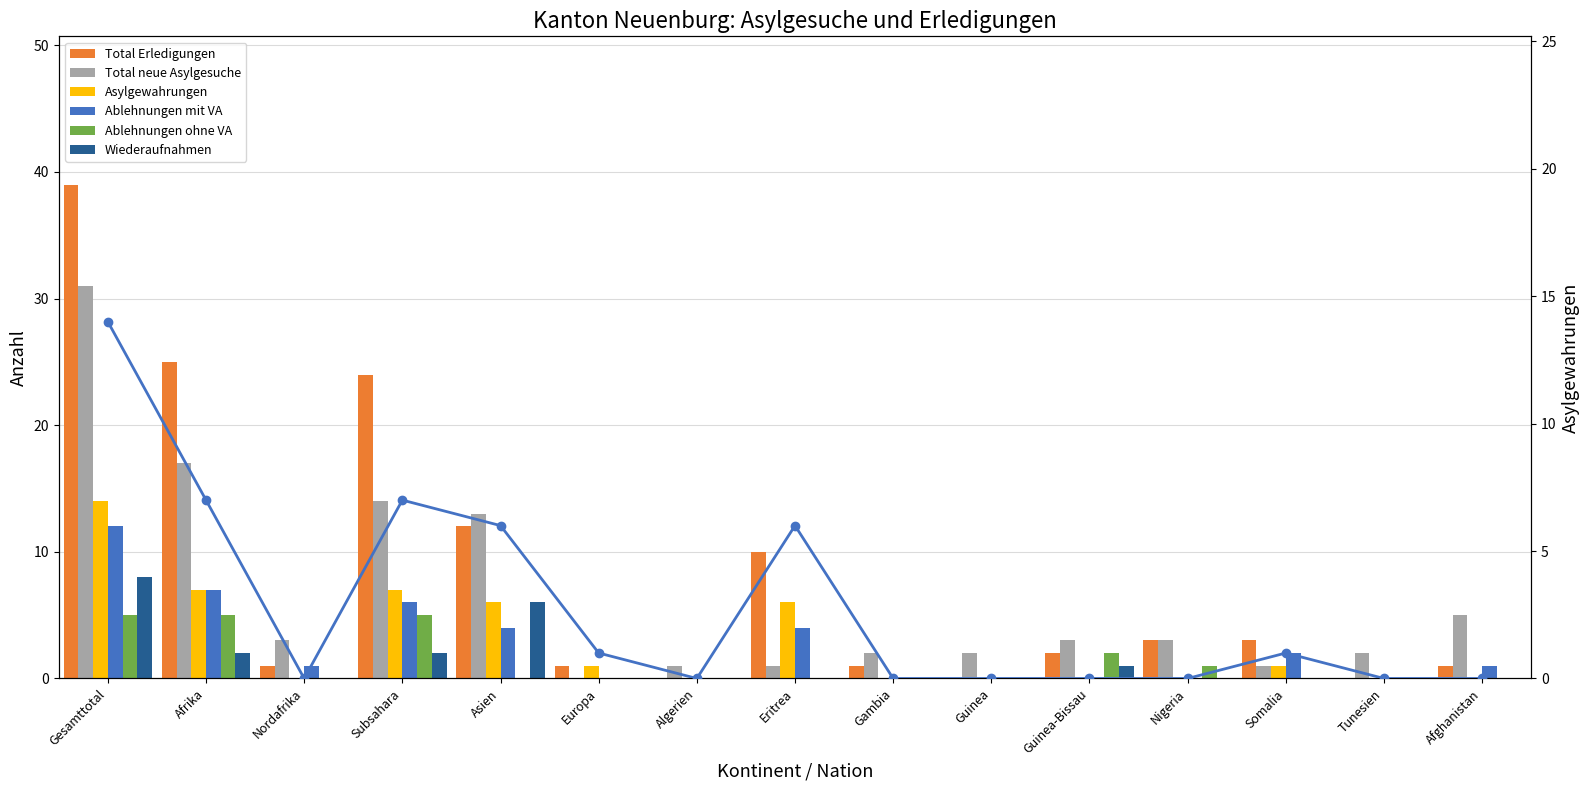

What is the difference between the highest and lowest values at Gambia?

2